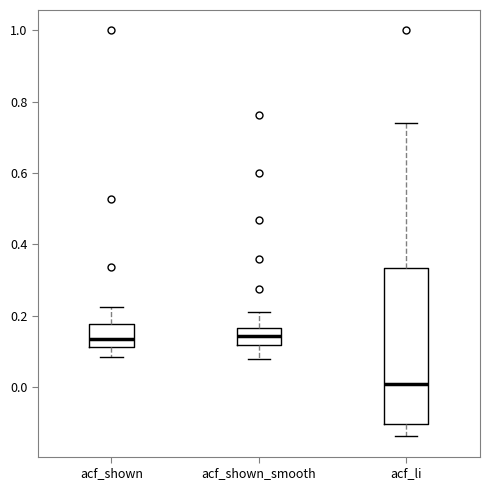

Where does the lower whisker of the box for acf_shown end on the y-axis? The values are not printed on the chart, so give them approximately, as read against the axis.

0.08